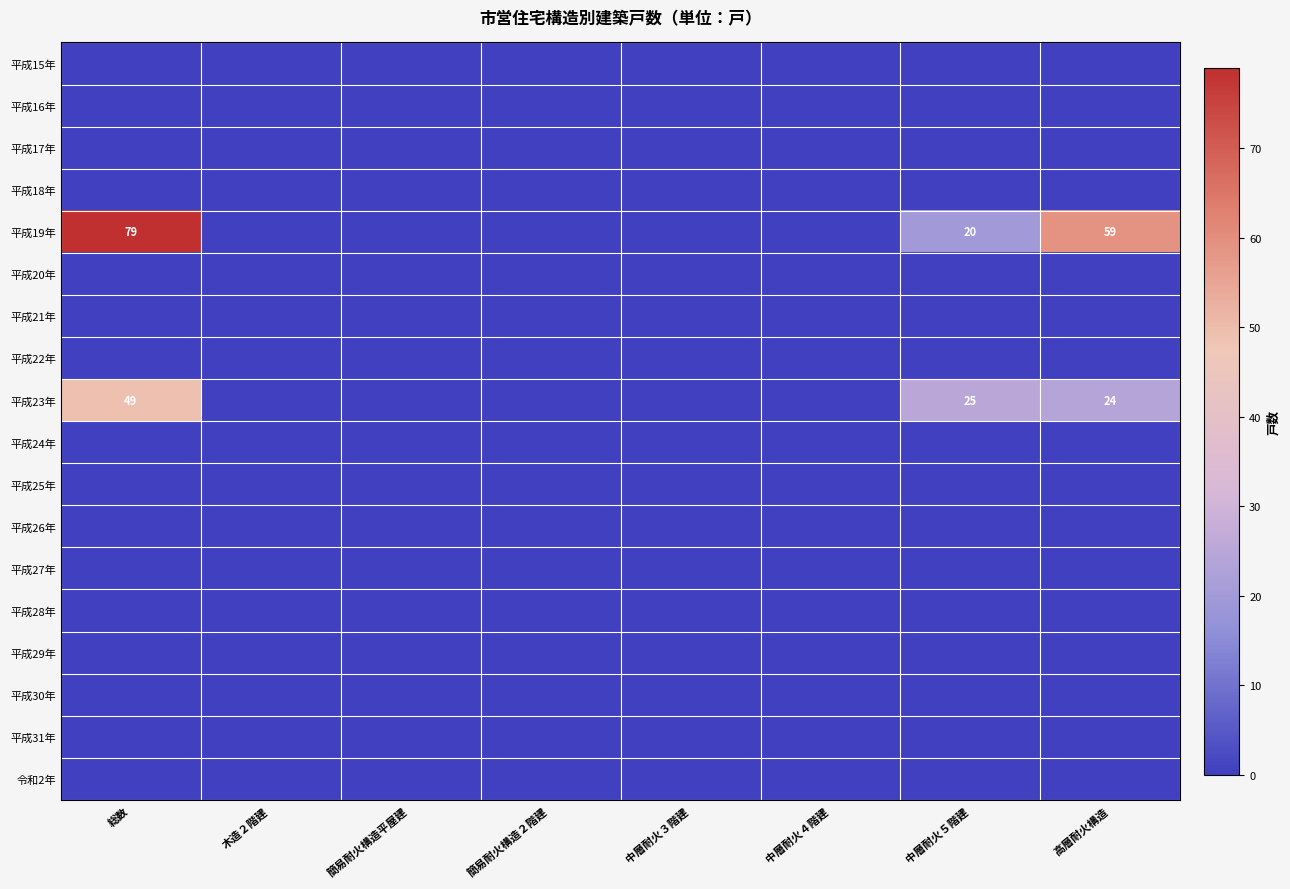

Read the 平成19年 value at 高層耐火構造, to the nearest 10.

60